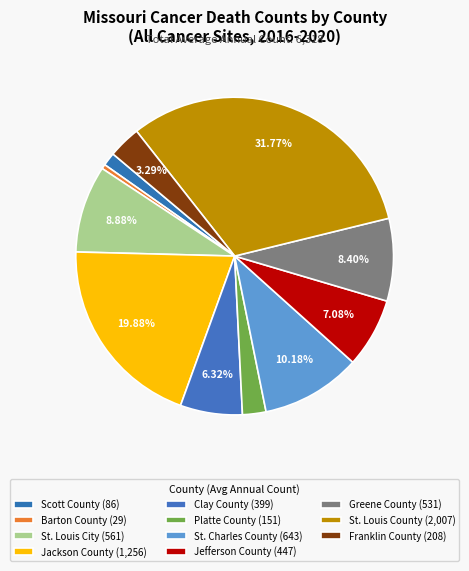

How many segments does this pie chart have?

11